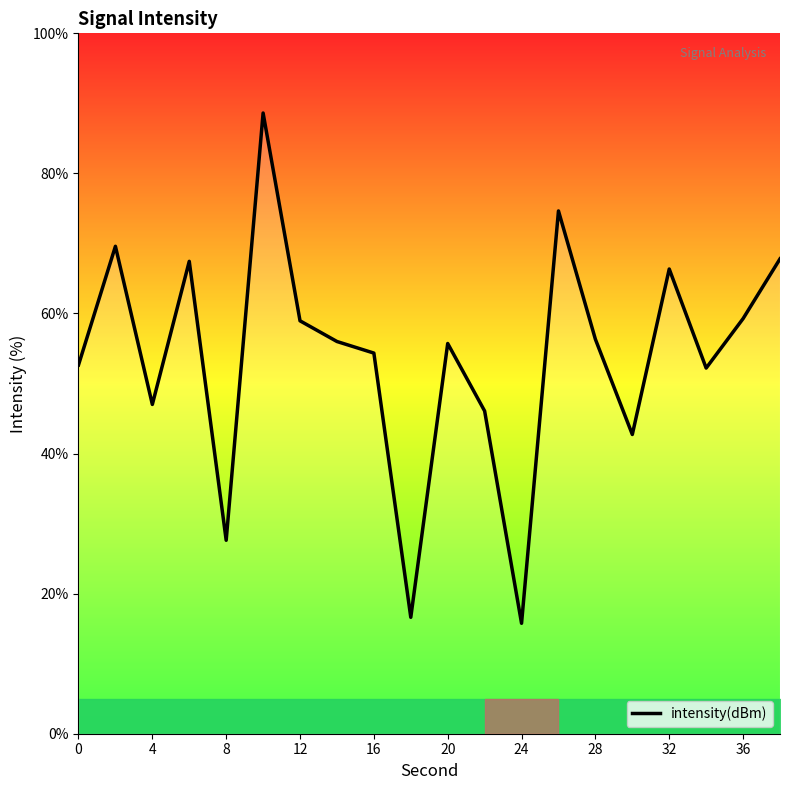

What is the maximum value shown in the chart?

88.6